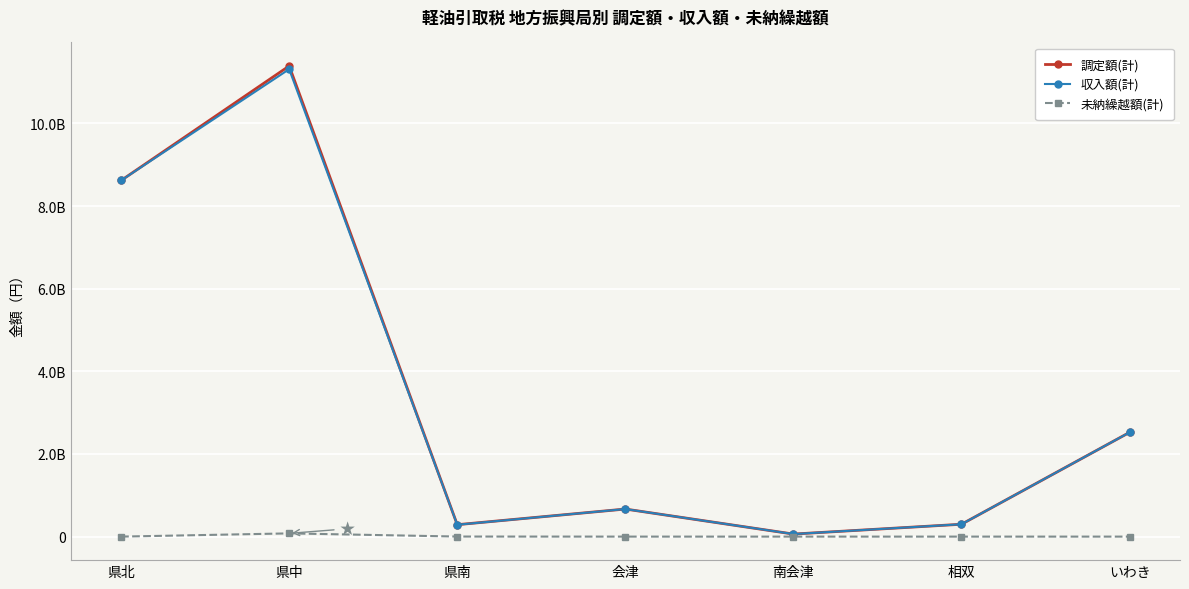

What is the label of the 1st point from the left?

県北